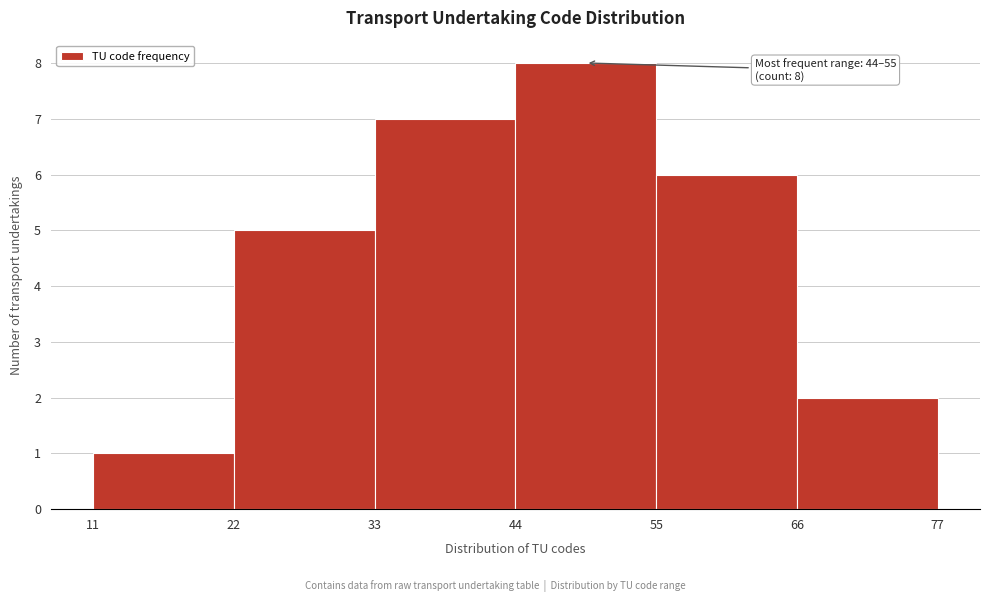

Reading left to right, extract all data points from this chart.

1	5	7	8	6	2